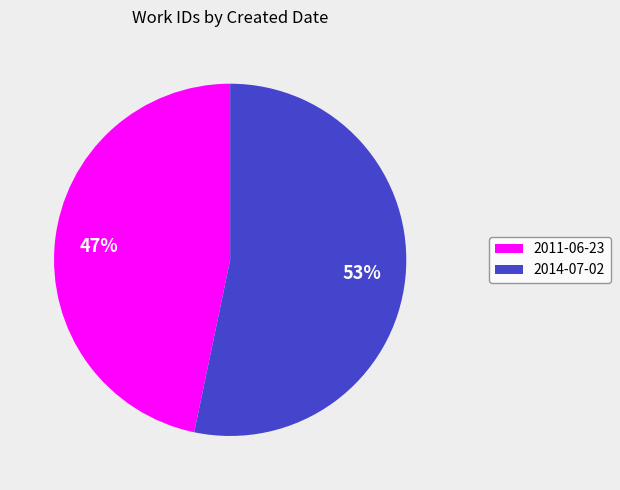

What is the majority slice?

2014-07-02